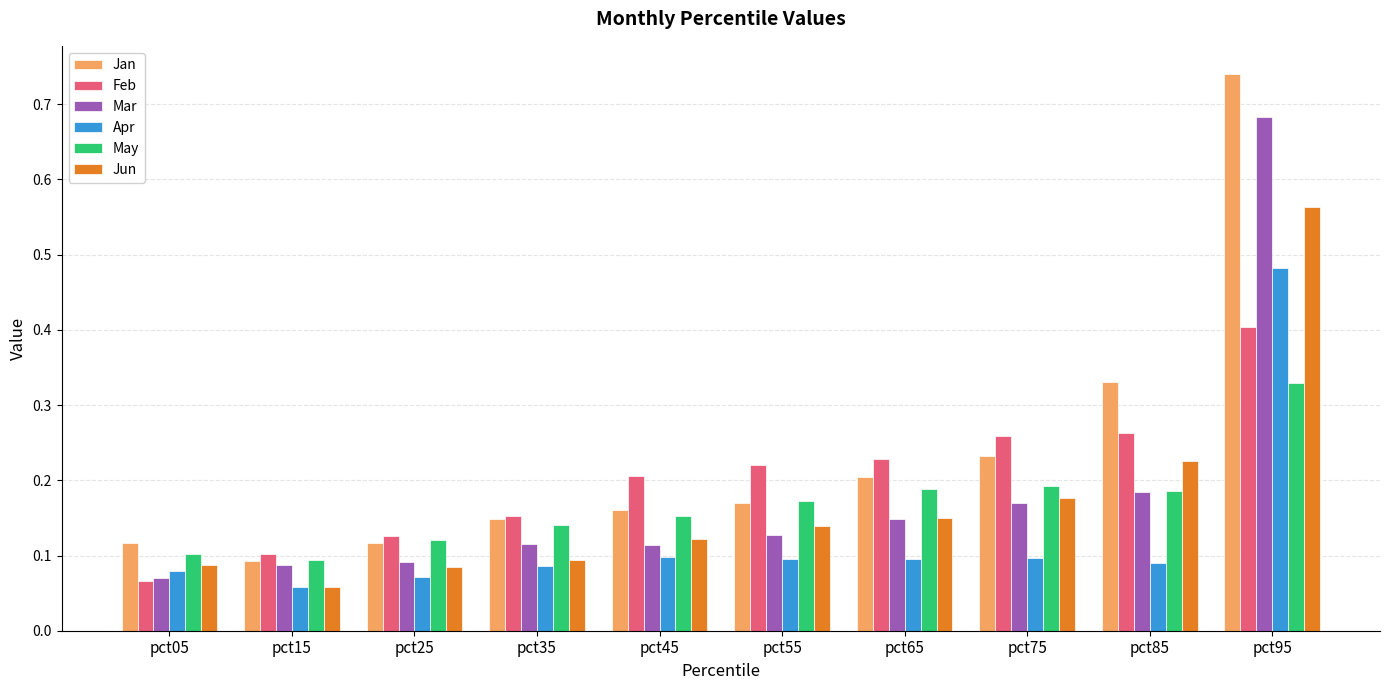

At which label does Apr reach its minimum?

pct15